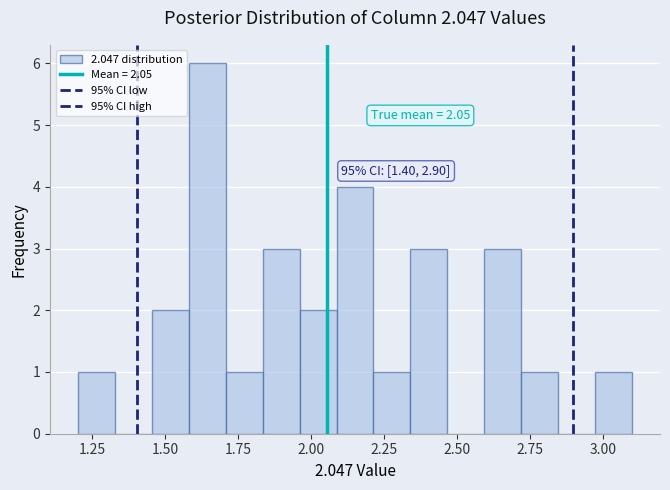

Read against the x-axis, roughly where is the centre of the tallest bar?

1.65